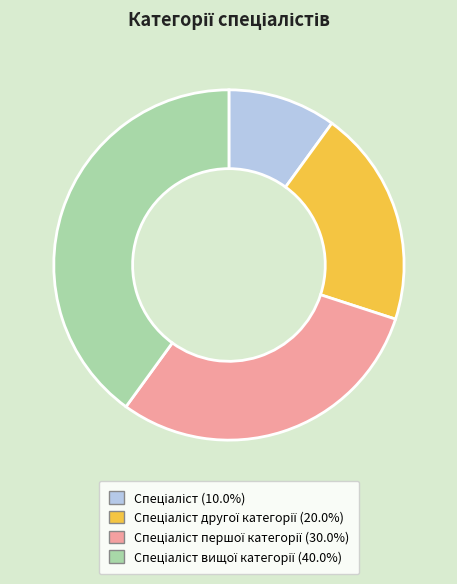

Is there a majority slice in this chart?

No